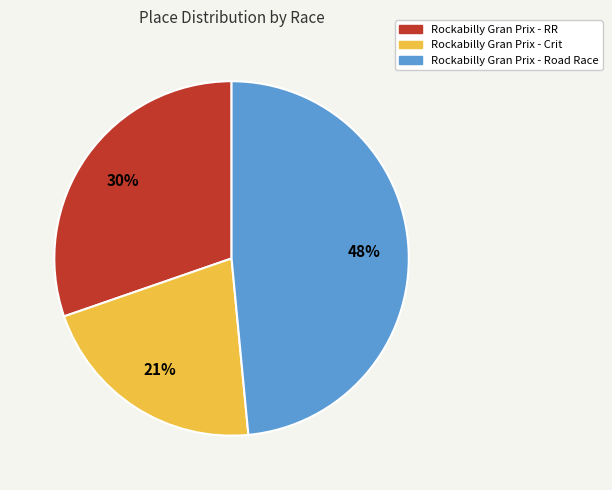

Which category has the smallest portion of the pie?

Rockabilly Gran Prix - Crit